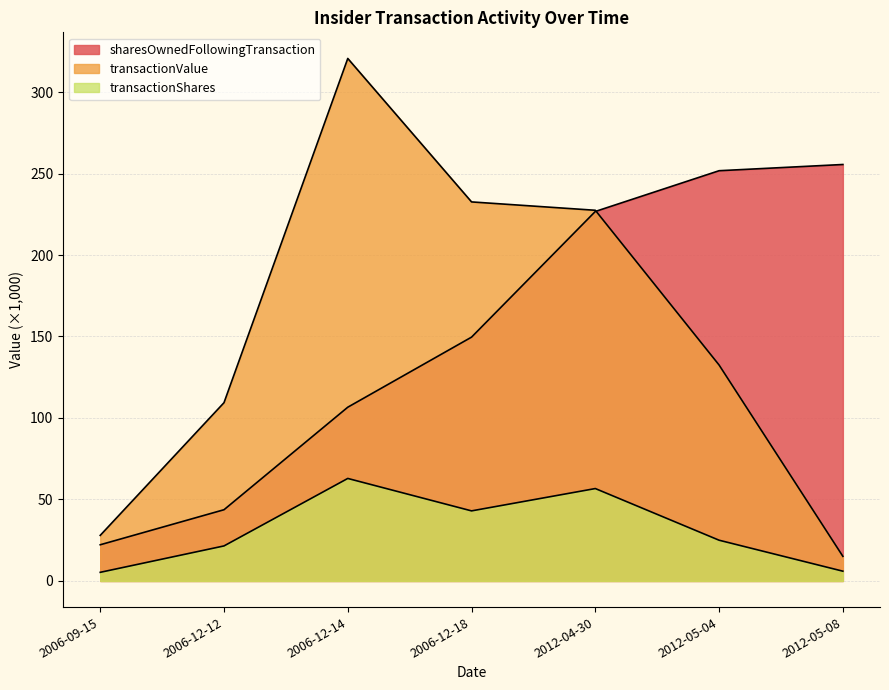

True or false: transactionShares and sharesOwnedFollowingTransaction cross at least once.

False